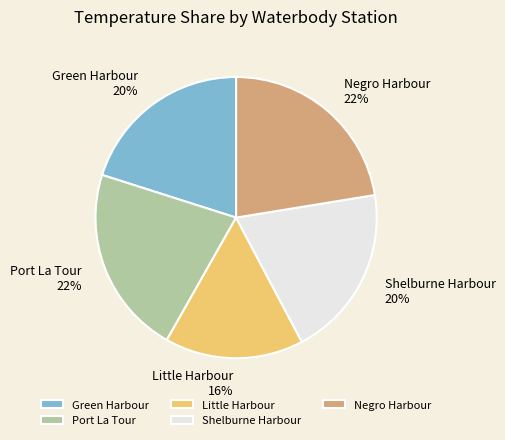

Is Shelburne Harbour the majority of the pie?

No